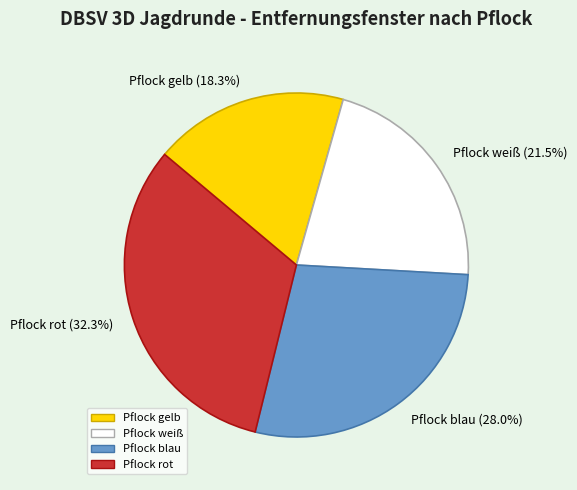

To the nearest percent, what is the difference between the largest and smallest slice percentages?

14%